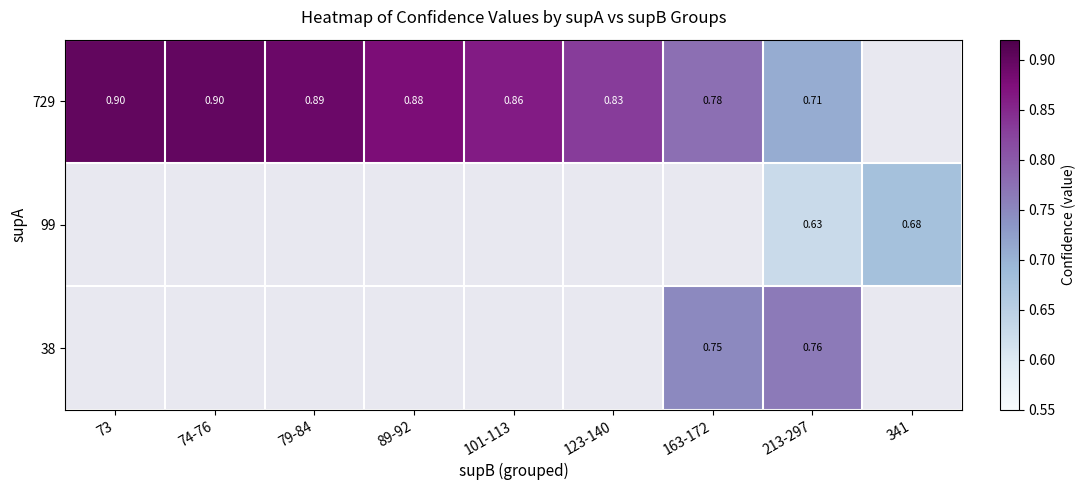

At how many categories does at least one series exceed 0?

9